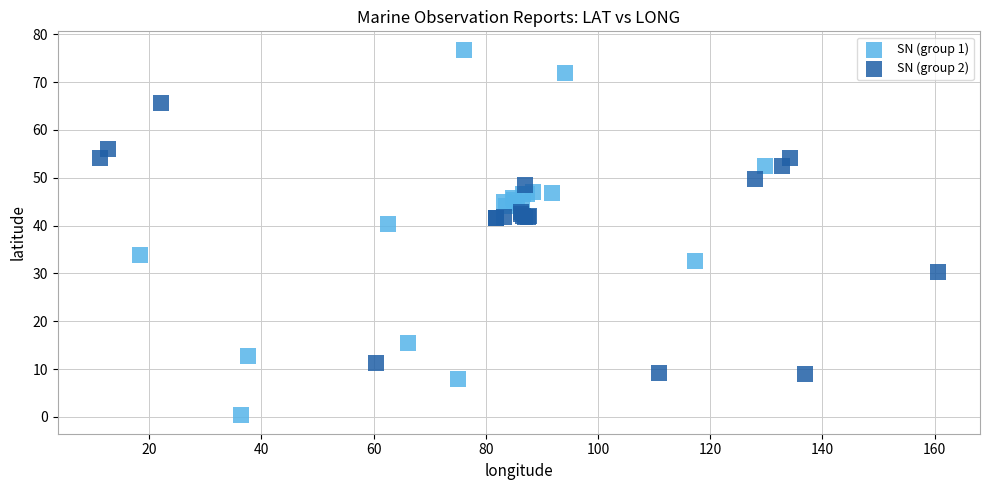

Which series contains the highest Y value?

SN (group 1)